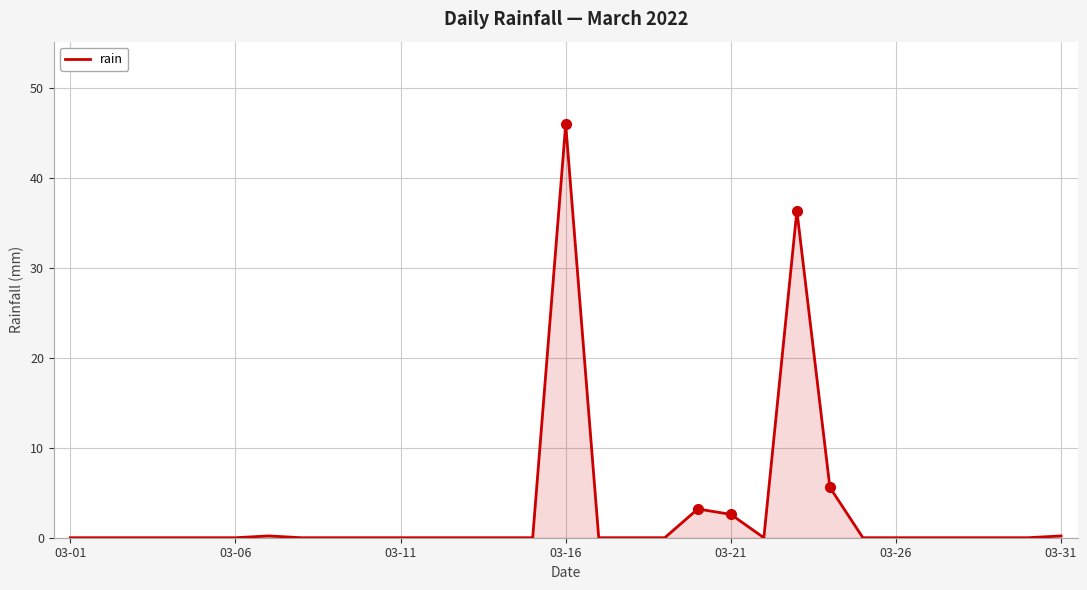

What is the difference between the maximum and minimum values?

46.0